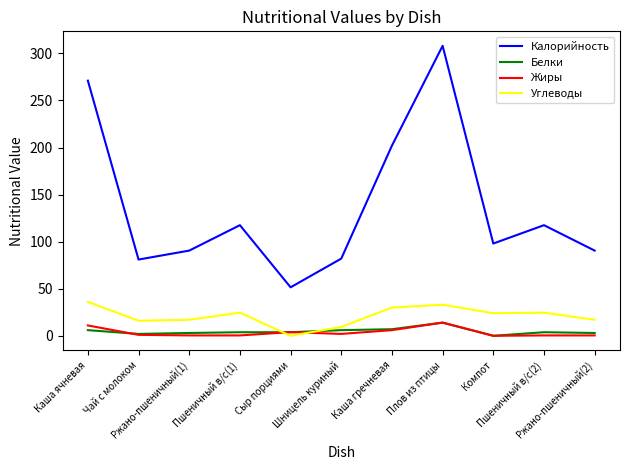

What is the maximum value for Жиры?

14.0